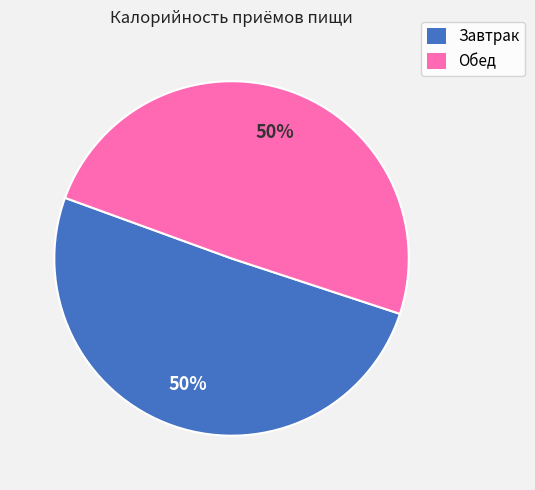

What percentage is the Обед slice, to the nearest percent?

50%